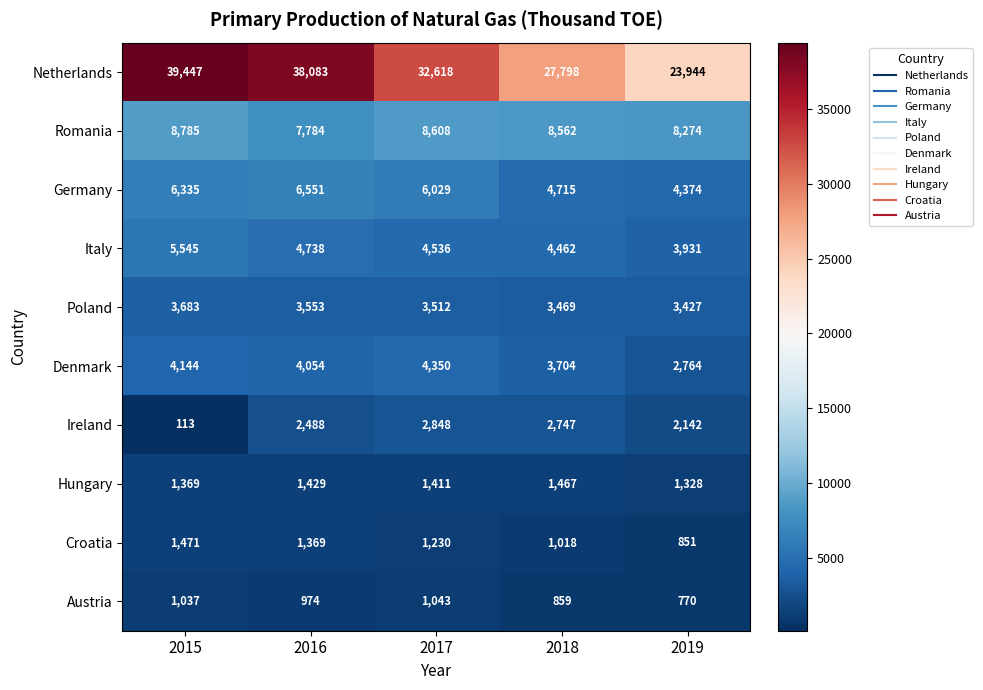

How many distinct data groups are displayed?

10